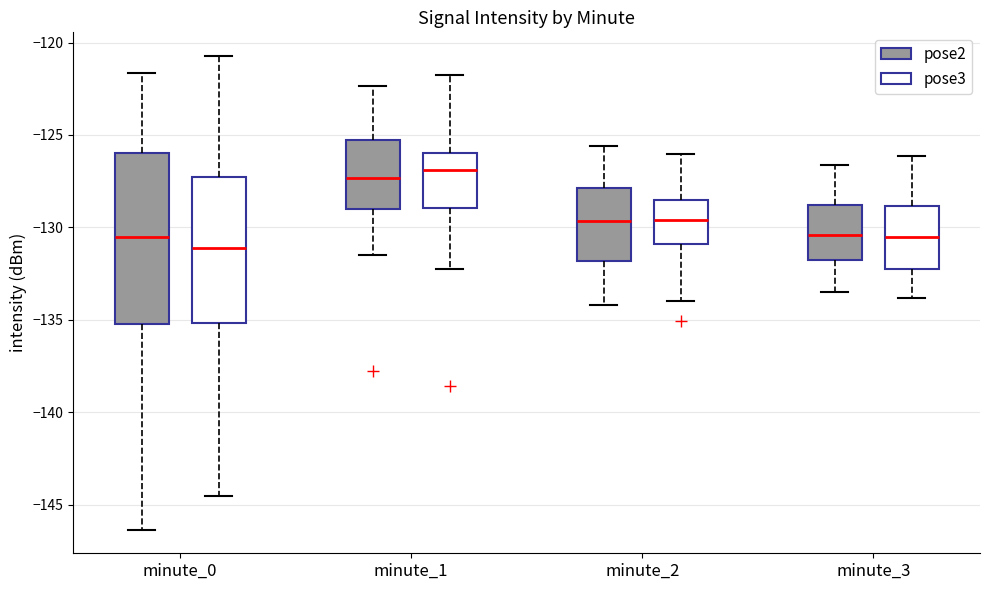

Reading left to right, transcribe this box plot: for each box, give where its median line is, the range the box spans, and where its two whiskers end, as read against the y-axis. The values are not printed on the chart, so give them approximately, as read against the axis.

minute_0 (pose2): median -130.5, box -135.0 to -126.0, whiskers -146.5 to -121.5
minute_0 (pose3): median -131.0, box -135.0 to -127.5, whiskers -144.5 to -120.5
minute_1 (pose2): median -127.5, box -129.0 to -125.5, whiskers -131.5 to -122.5
minute_1 (pose3): median -127.0, box -129.0 to -126.0, whiskers -132.5 to -122.0
minute_2 (pose2): median -129.5, box -132.0 to -128.0, whiskers -134.0 to -125.5
minute_2 (pose3): median -129.5, box -131.0 to -128.5, whiskers -134.0 to -126.0
minute_3 (pose2): median -130.5, box -132.0 to -129.0, whiskers -133.5 to -126.5
minute_3 (pose3): median -130.5, box -132.5 to -129.0, whiskers -134.0 to -126.0